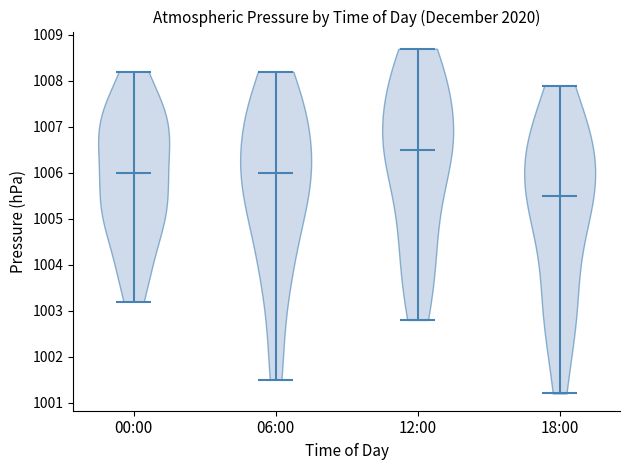

Reading left to right, read every violin against the y-axis: where its median line is, and the lowest and highest points it reaches. The values are not printed on the chart, so give them approximately, as read against the axis.

00:00: median line 1006.0, lowest point 1003.2, highest point 1008.2
06:00: median line 1006.0, lowest point 1001.5, highest point 1008.2
12:00: median line 1006.5, lowest point 1002.8, highest point 1008.7
18:00: median line 1005.5, lowest point 1001.2, highest point 1007.9